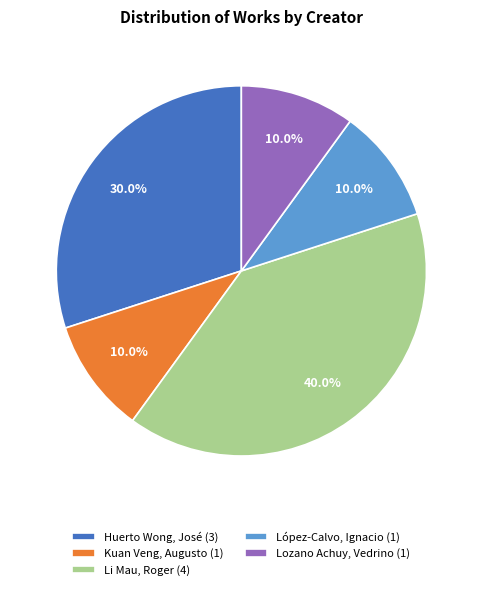

Does Li Mau, Roger (4) represent more than half of the total?

No